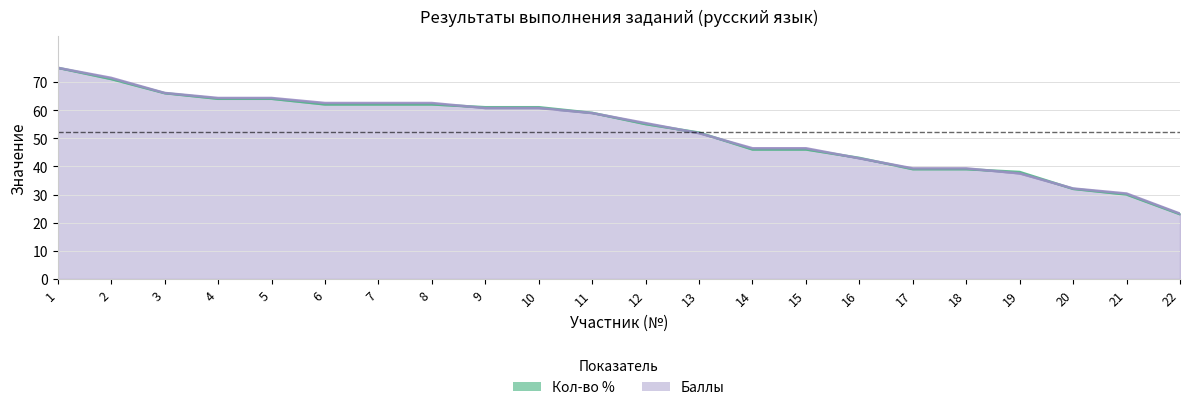

Reading left to right, extract all data points from this chart.

Кол-во %: 1=75.0	2=71.0	3=66.0	4=64.0	5=64.0	6=62.0	7=62.0	8=62.0	9=61.0	10=61.0	11=59.0	12=55.0	13=52.0	14=46.0	15=46.0	16=43.0	17=39.0	18=39.0	19=38.0	20=32.0	21=30.0	22=23.0
Баллы: 1=75.0	2=71.4	3=66.1	4=64.3	5=64.3	6=62.5	7=62.5	8=62.5	9=60.7	10=60.7	11=58.9	12=55.4	13=51.8	14=46.4	15=46.4	16=42.9	17=39.3	18=39.3	19=37.5	20=32.1	21=30.4	22=23.2